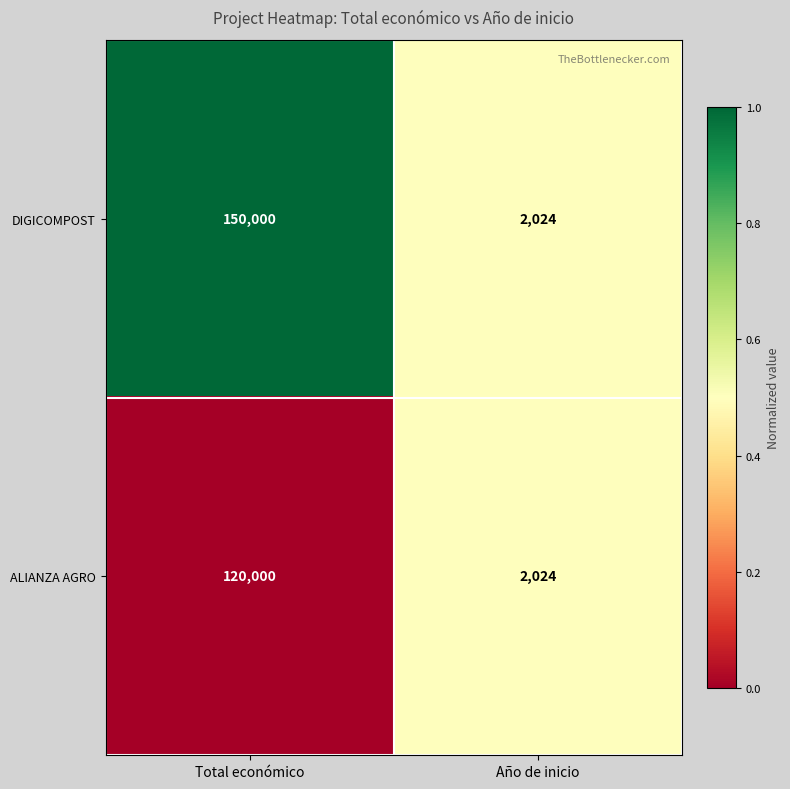

What is the difference between the DIGICOMPOST values at Año de inicio and Total económico?

147976